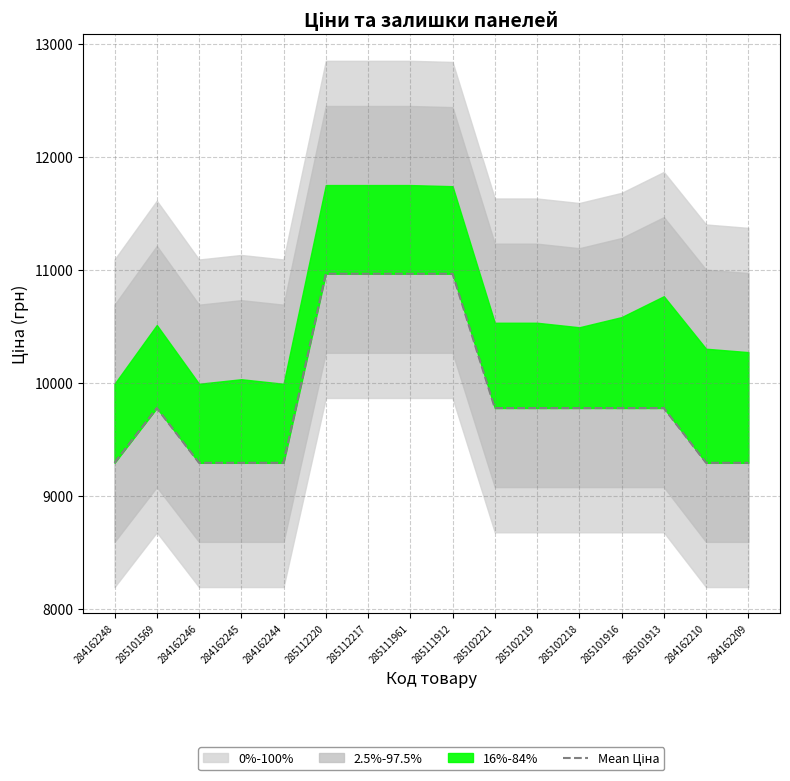

What is the approximate value at 285101916?

9775.5